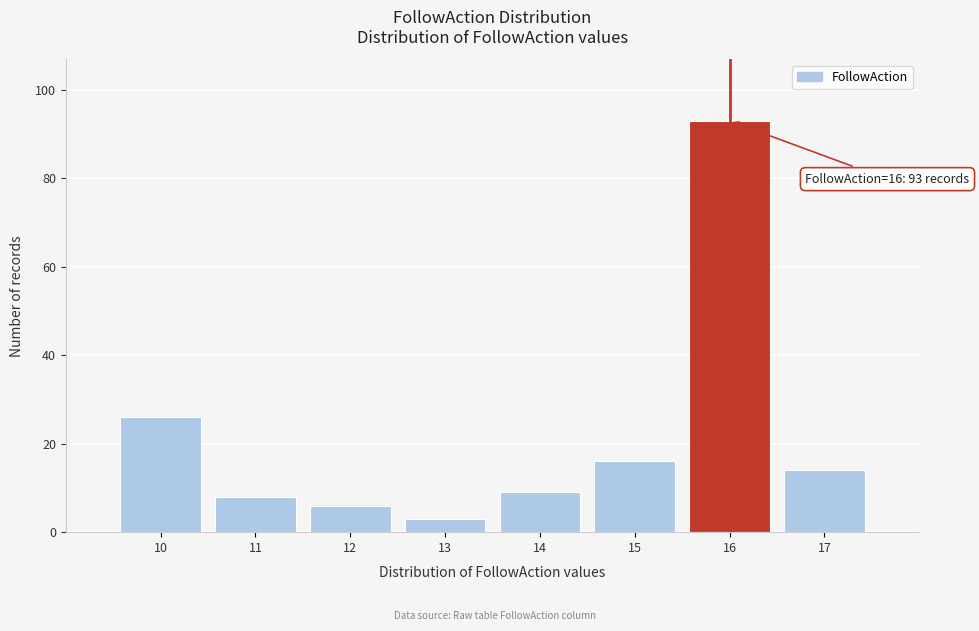

Which range on the x-axis has the tallest bar?

15.5 to 16.5